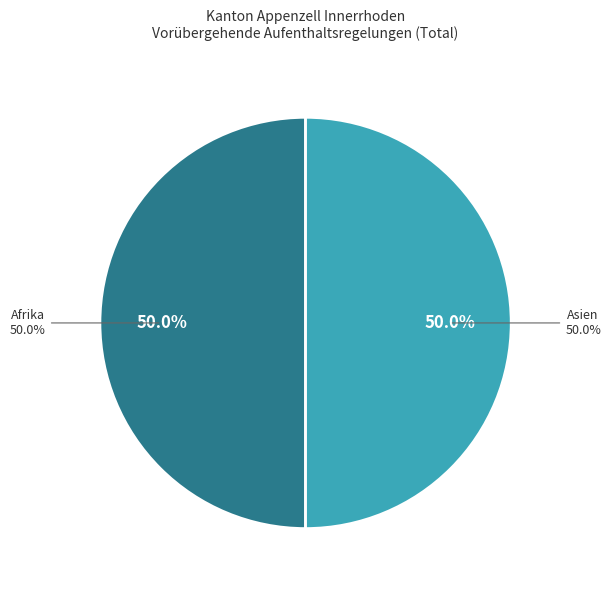

What portion of the pie excludes Europa?

100.0%